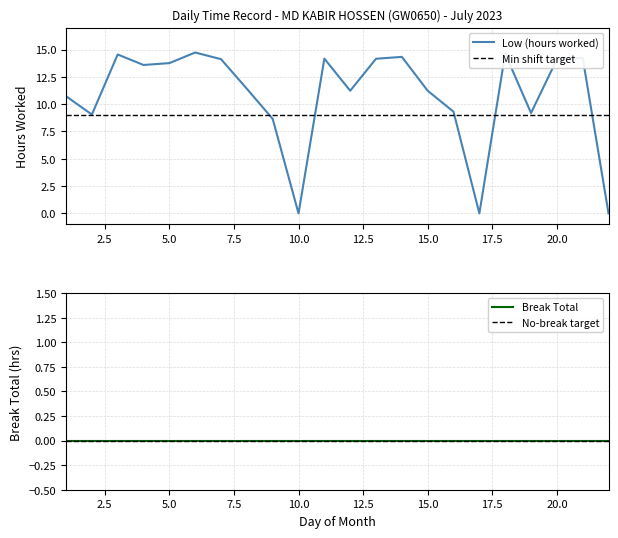

What is the maximum value shown in the chart?

14.7